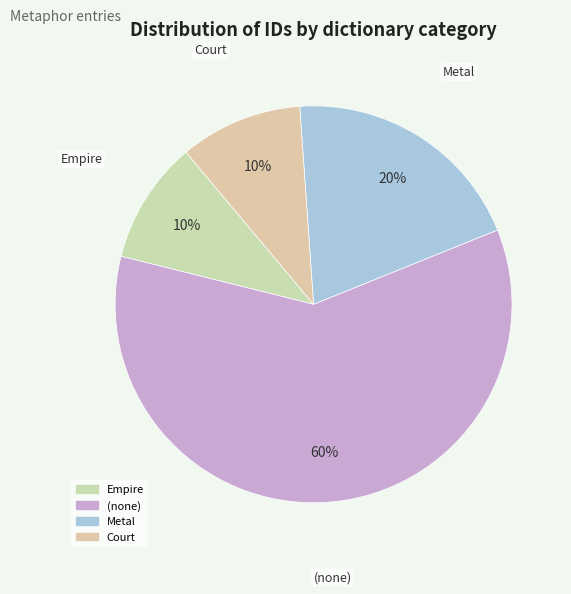

Count the number of slices in the pie.

4